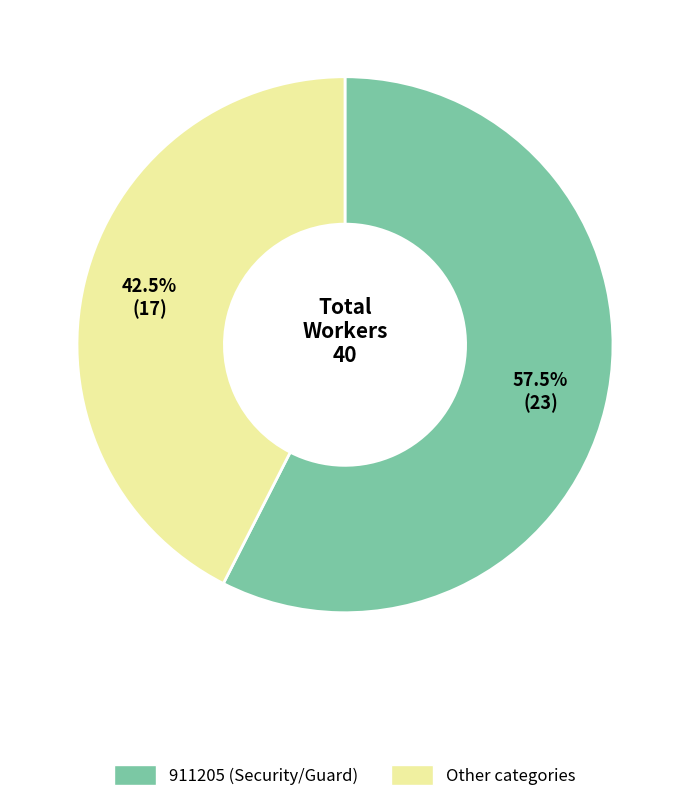

How many segments does this pie chart have?

2